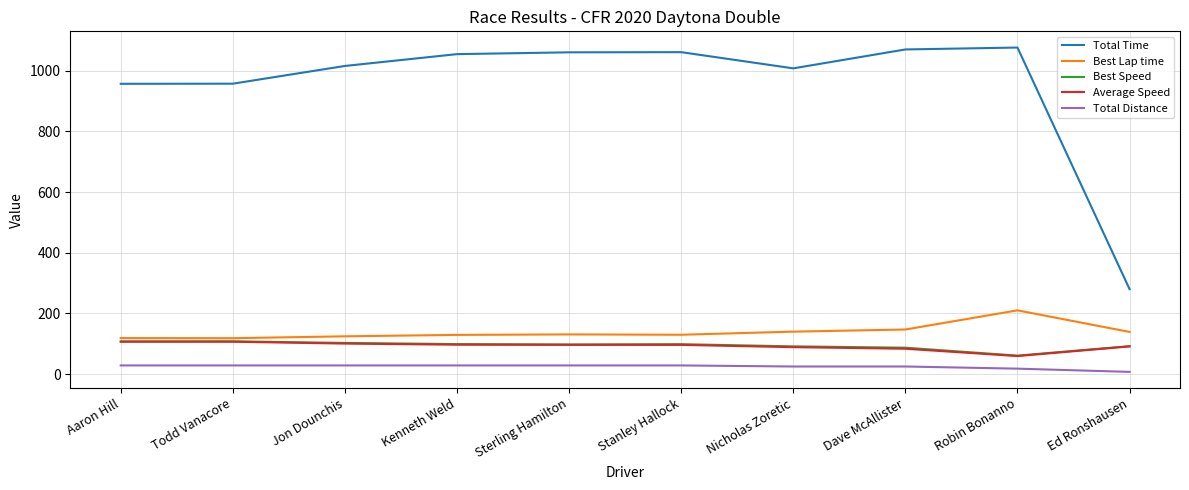

True or false: Best Lap time and Total Time intersect in this chart.

False